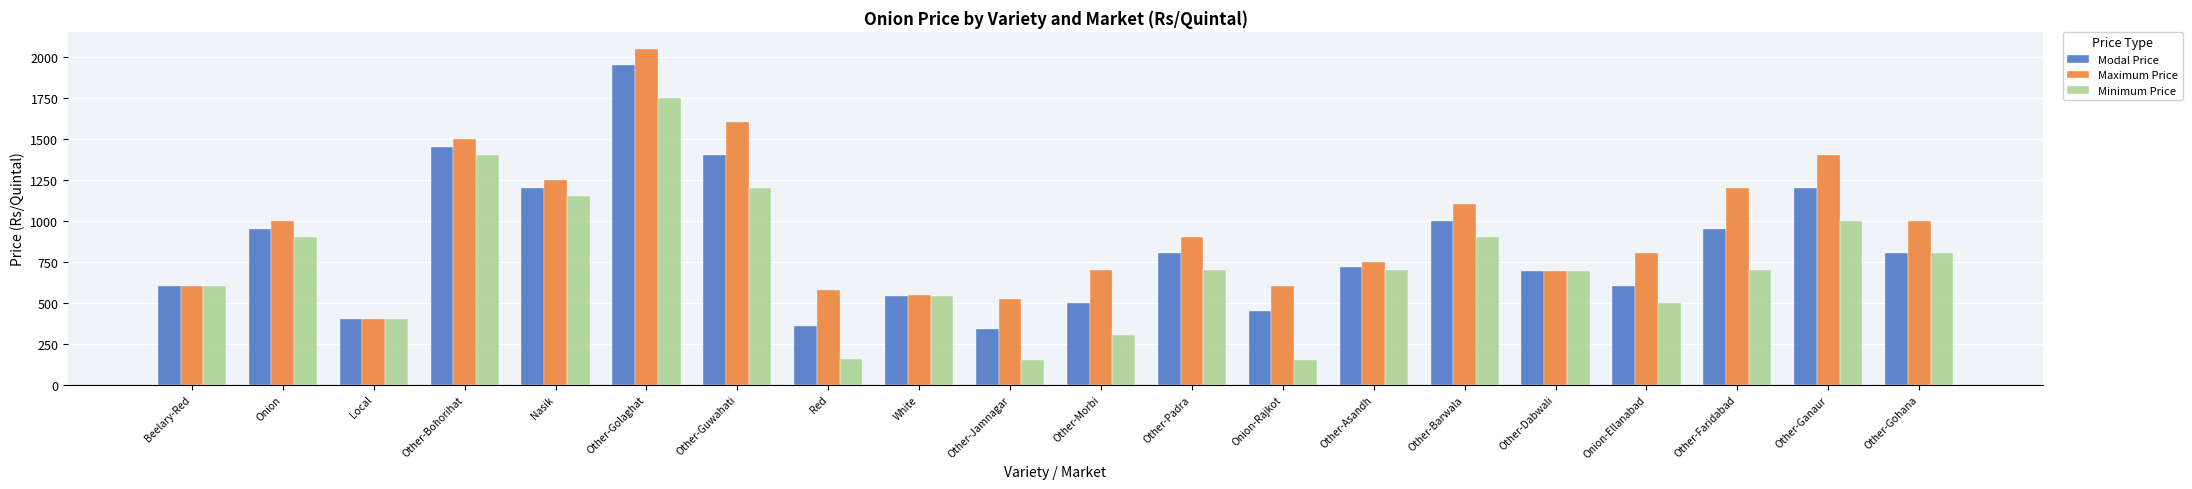

Are the bars horizontal?

No